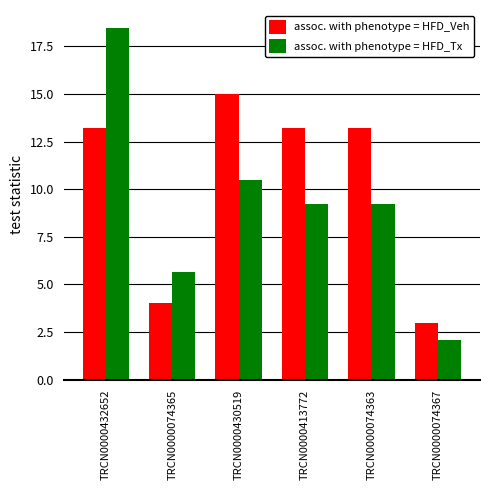

What is the label of the 5th bar from the left?

TRCN0000074363